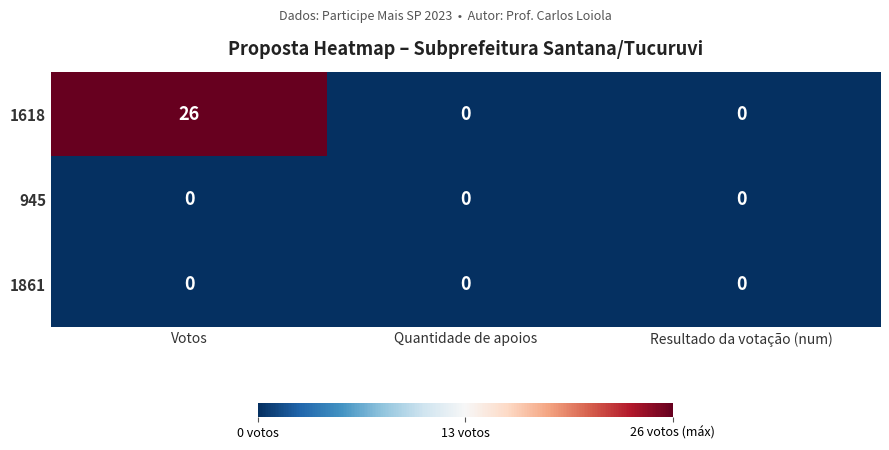

Between Votos and Quantidade de apoios, which series saw the biggest shift?

1618